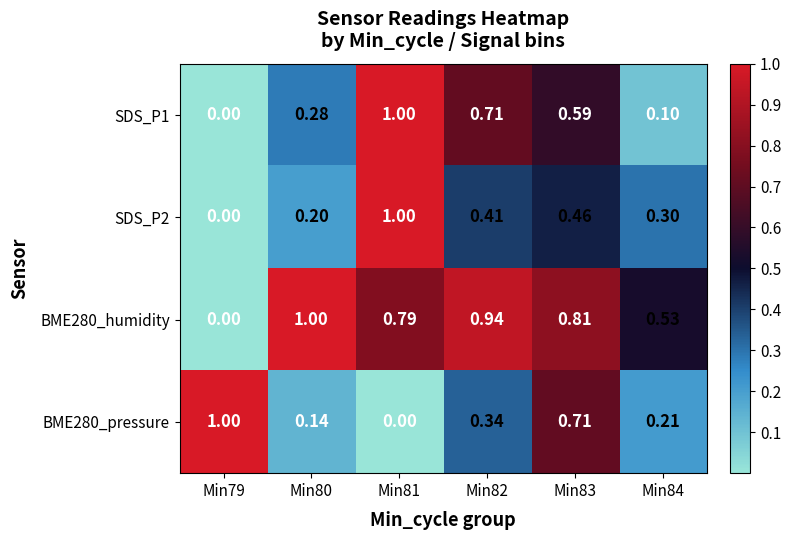

Is the value of BME280_humidity at Min84 greater than the value of SDS_P2 at Min82?

Yes